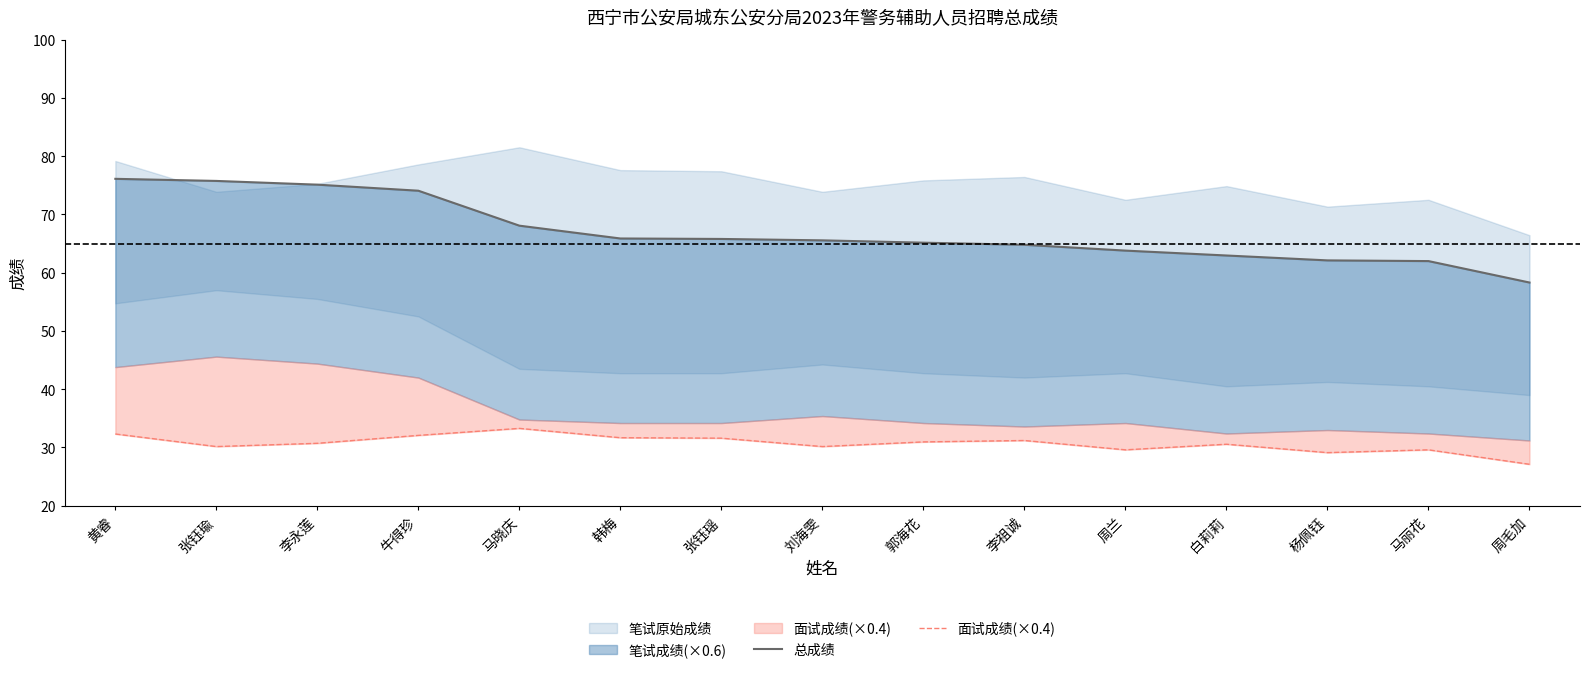

List the labels in order of 面试成绩(×0.4) value, largest first.

马晓庆, 黄睿, 牛得珍, 韩梅, 张钰瑶, 李祖诚, 郭海花, 李永莲, 白莉莉, 张钰瑜, 刘海雯, 周兰, 马丽花, 杨佩钰, 周毛加